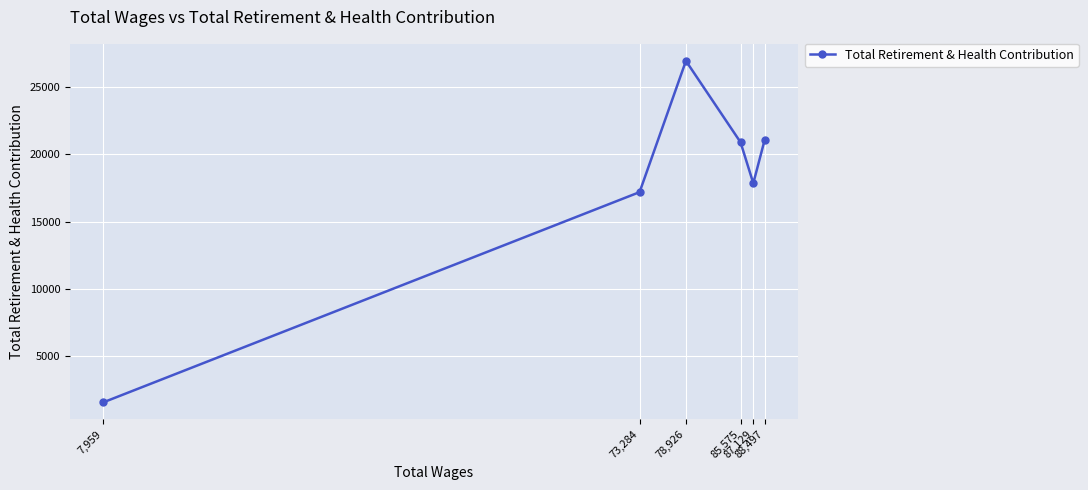

What is the difference between the maximum and second lowest values?

9745